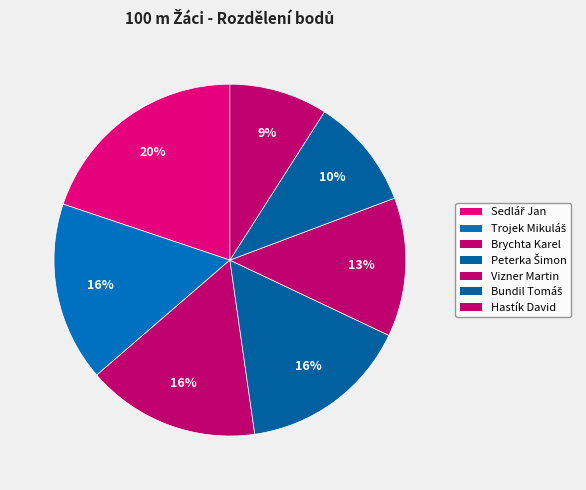

What percentage is the Bundil Tomáš slice, to the nearest percent?

10%